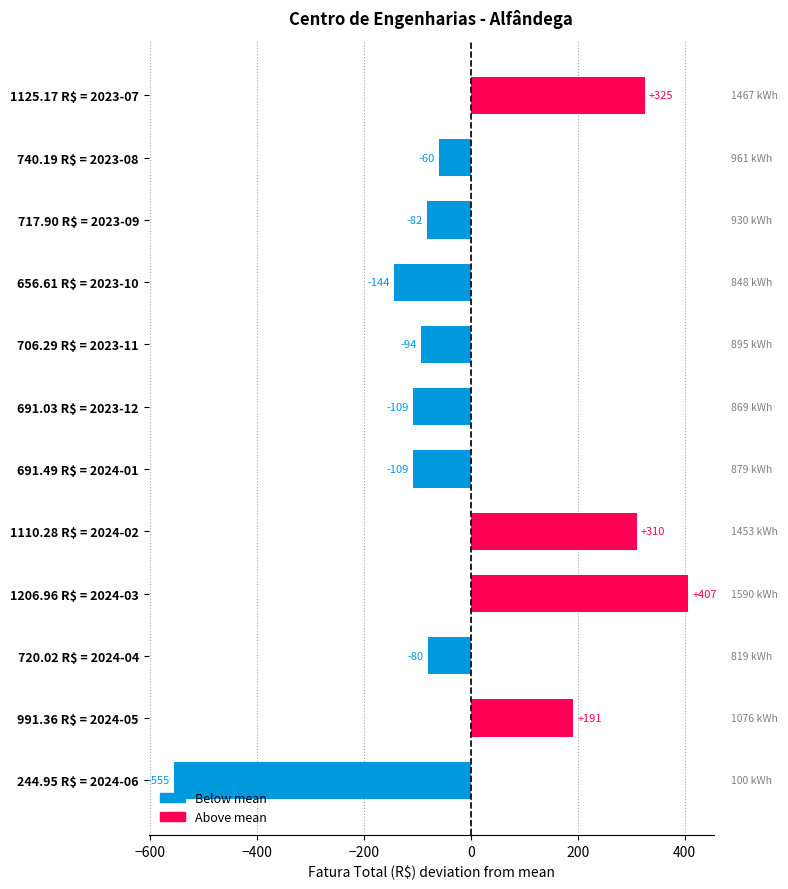

Where is the data nearest to the value -74?

720.02 R$ = 2024-04